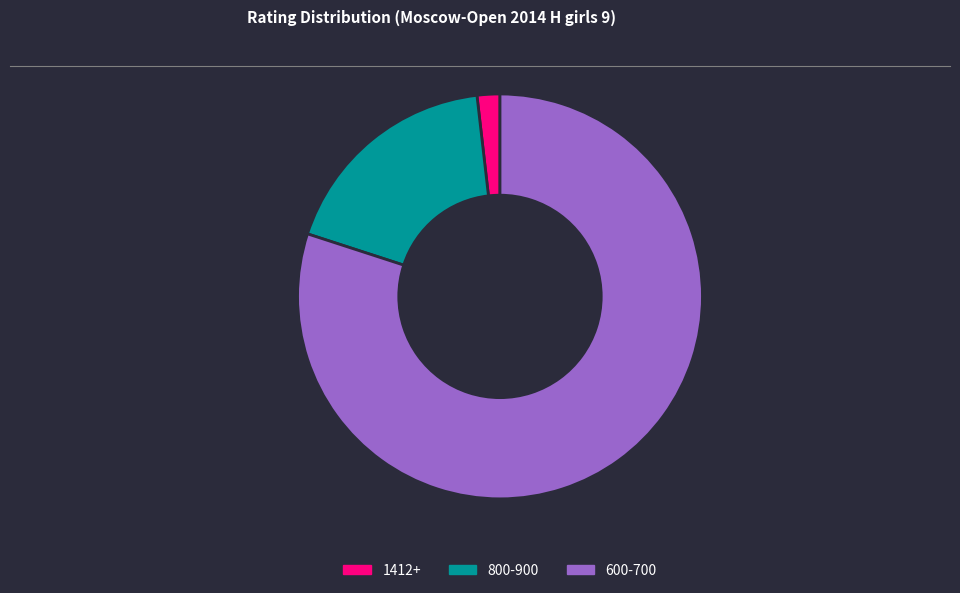

Does 800-900 represent more than half of the total?

No